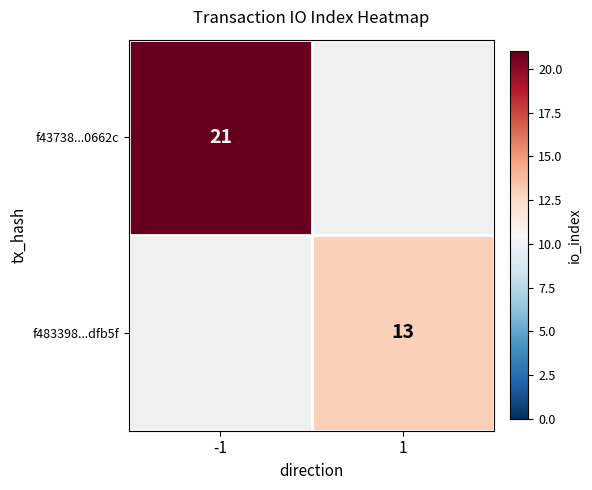

The f43738...0662c series shows 21 at -1. True or false?

True